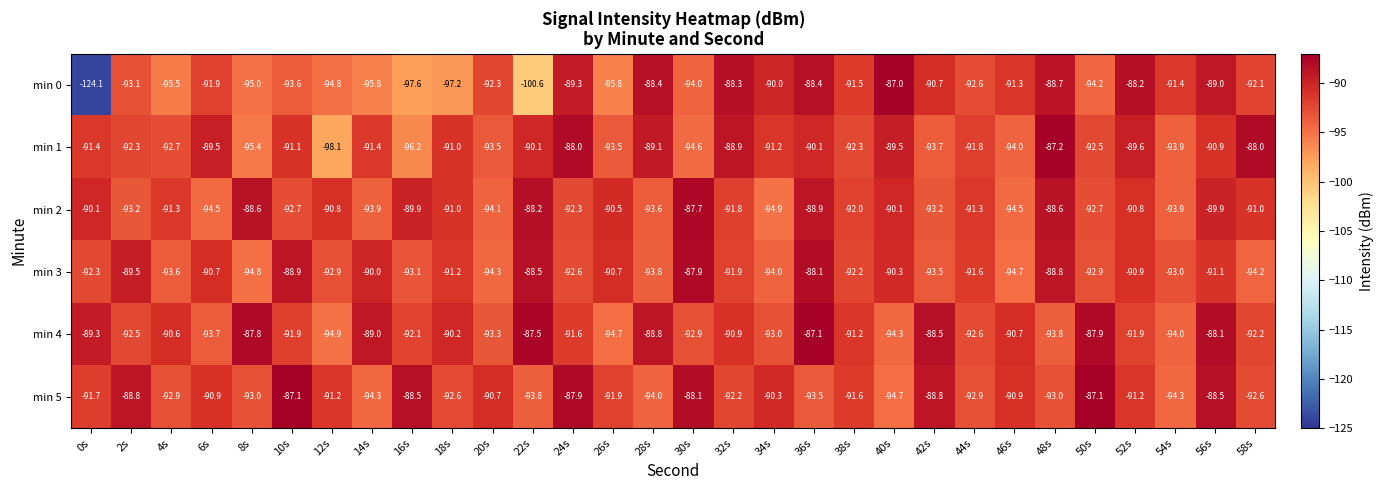

At which category is the sum across all series the highest?

36s